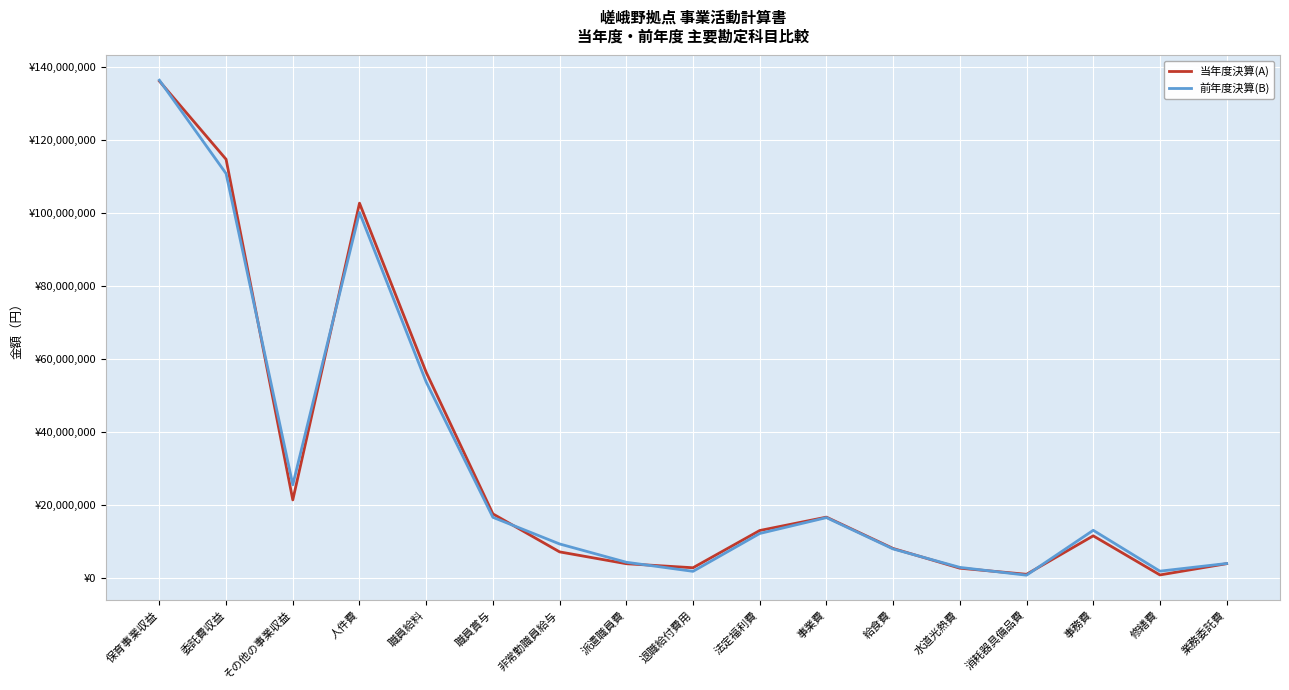

Reading left to right, extract all data points from this chart.

当年度決算(A): 保育事業収益=136021304	委託費収益=114611668	その他の事業収益=21409636	人件費=102615042	職員給料=56327369	職員賞与=17587127	非常勤職員給与=7188720	派遣職員費=3949707	退職給付費用=2844914	法定福利費=13037205	事業費=16697953	給食費=8121466	水道光熱費=2727043	消耗器具備品費=1054566	事務費=11579765	修繕費=878007	業務委託費=3961215
前年度決算(B): 保育事業収益=136253489	委託費収益=110705180	その他の事業収益=25548309	人件費=100062174	職員給料=53673678	職員賞与=16647007	非常勤職員給与=9356864	派遣職員費=4350050	退職給付費用=1864701	法定福利費=12219874	事業費=16567299	給食費=7991125	水道光熱費=2946127	消耗器具備品費=809367	事務費=13096595	修繕費=1912986	業務委託費=4007602